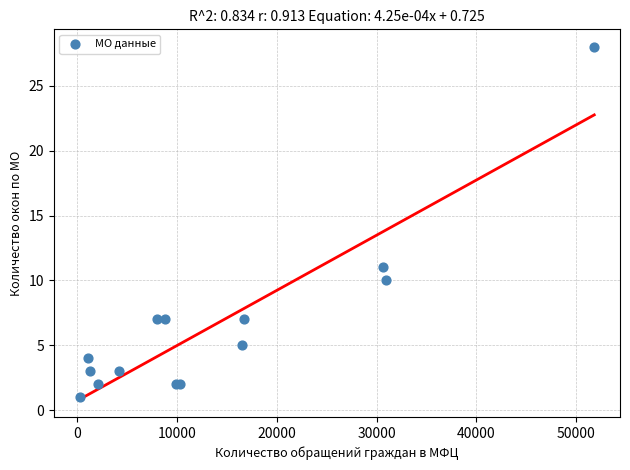

What Y value in the scatter plot is closest to 14?

11